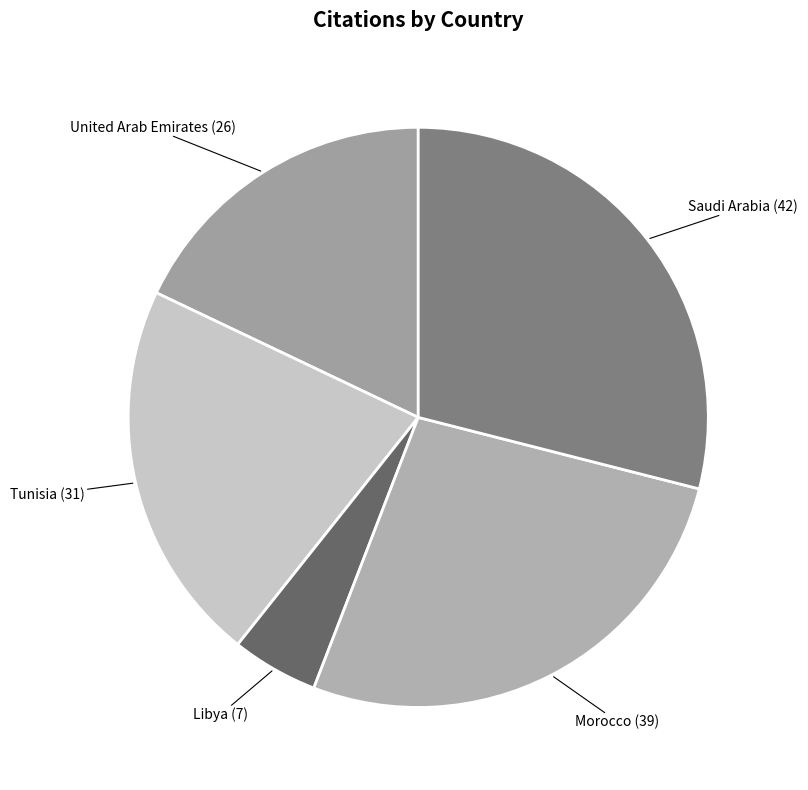

Rank the categories by value from highest to lowest.

Saudi Arabia, Morocco, Tunisia, United Arab Emirates, Libya